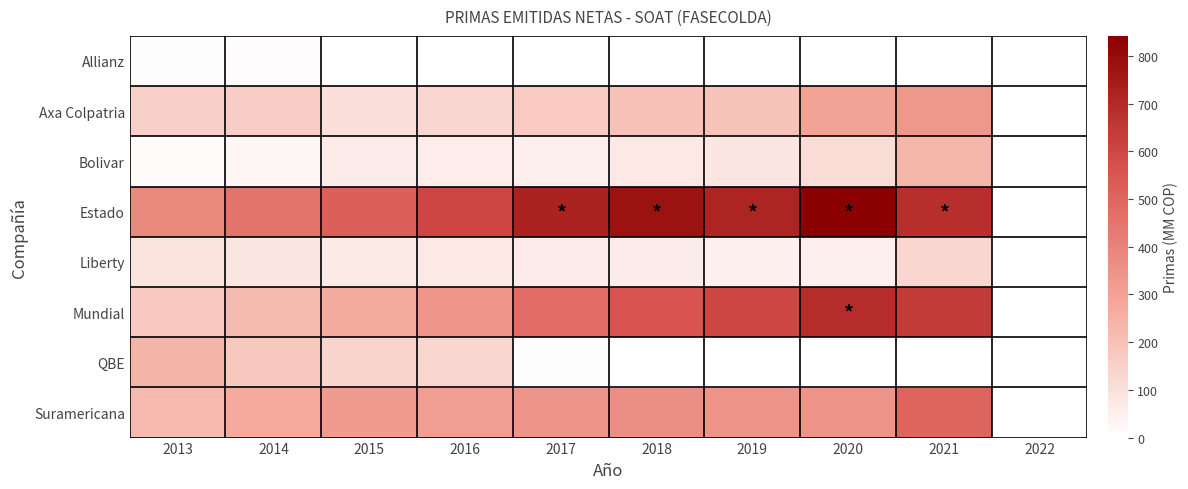

What is the total value across all series at 2018?

2031.9